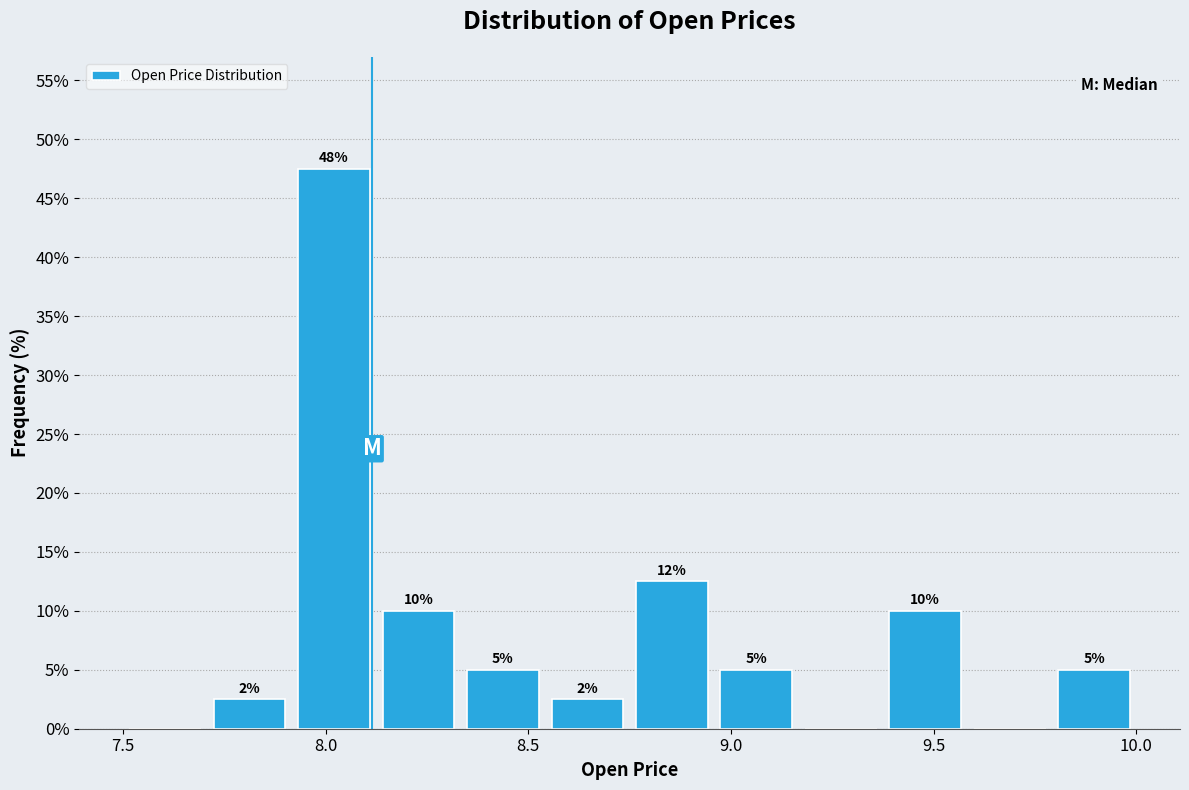

Over which range of the x-axis is the bar tallest?

7.90 to 8.15